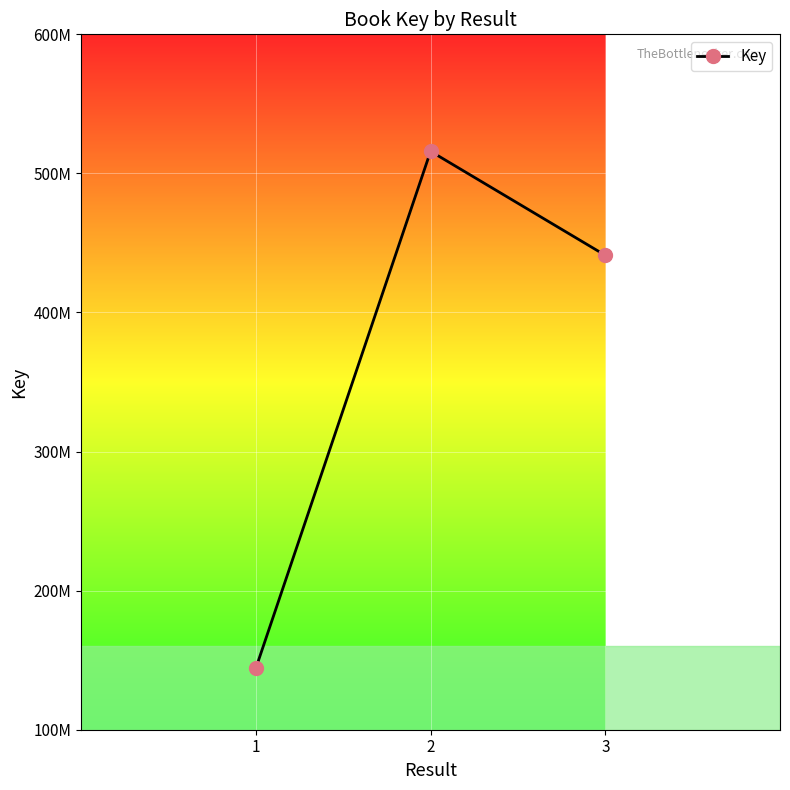

What is the change in value from 1 to 3?

+296880446